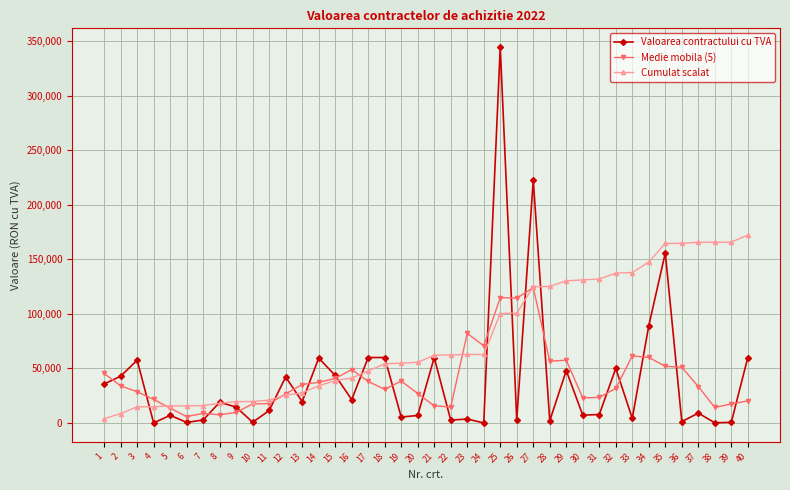

True or false: Medie mobila (5) has more than 2 interior local peaks.

True